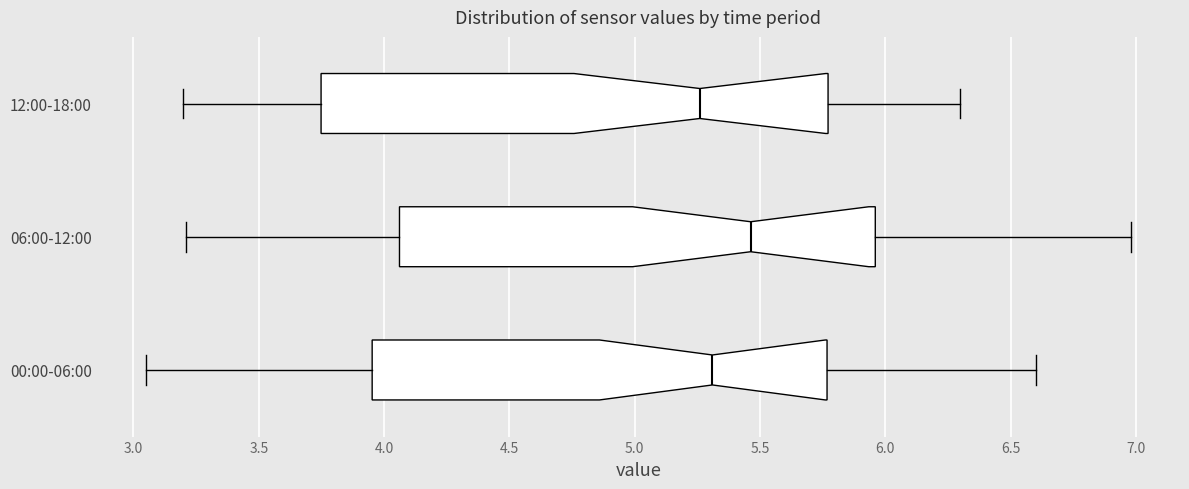

Which box is the widest, from its left edge to its right edge?

12:00-18:00